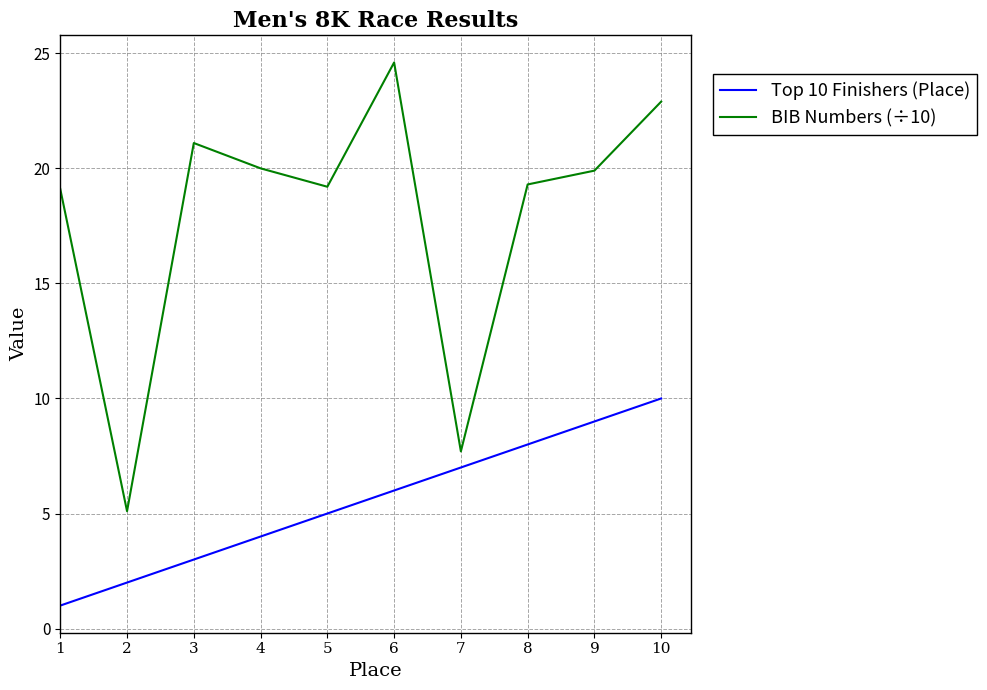

What is the approximate value of Top 10 Finishers (Place) at 8?

8.0